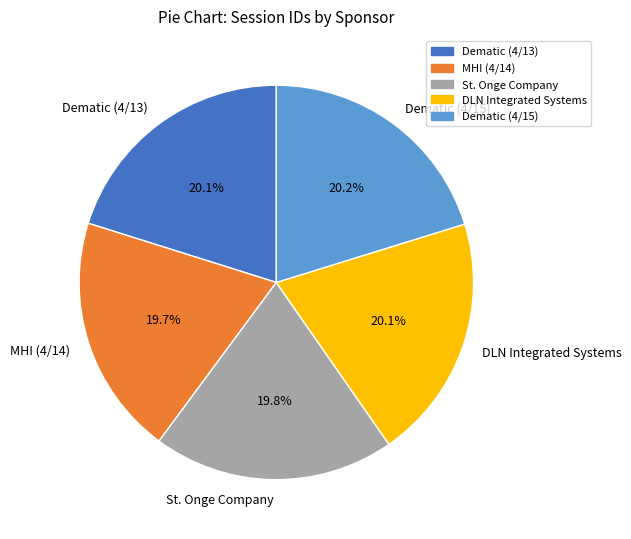

The DLN Integrated Systems slice represents 6% of the pie. True or false?

False